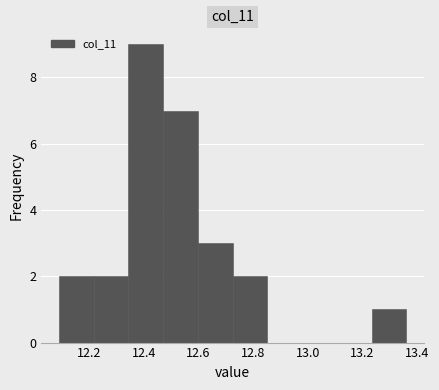

Reading left to right, transcribe this chart: for each bar, give the range it covers on the x-axis and its height. Neither the bar edges nor the heights are printed on the chart, so give them approximately, as read against the axes.

12.10 to 12.22: 2
12.22 to 12.34: 2
12.34 to 12.48: 9
12.48 to 12.60: 7
12.60 to 12.72: 3
12.72 to 12.86: 2
12.86 to 12.98: 0
12.98 to 13.10: 0
13.10 to 13.24: 0
13.24 to 13.36: 1